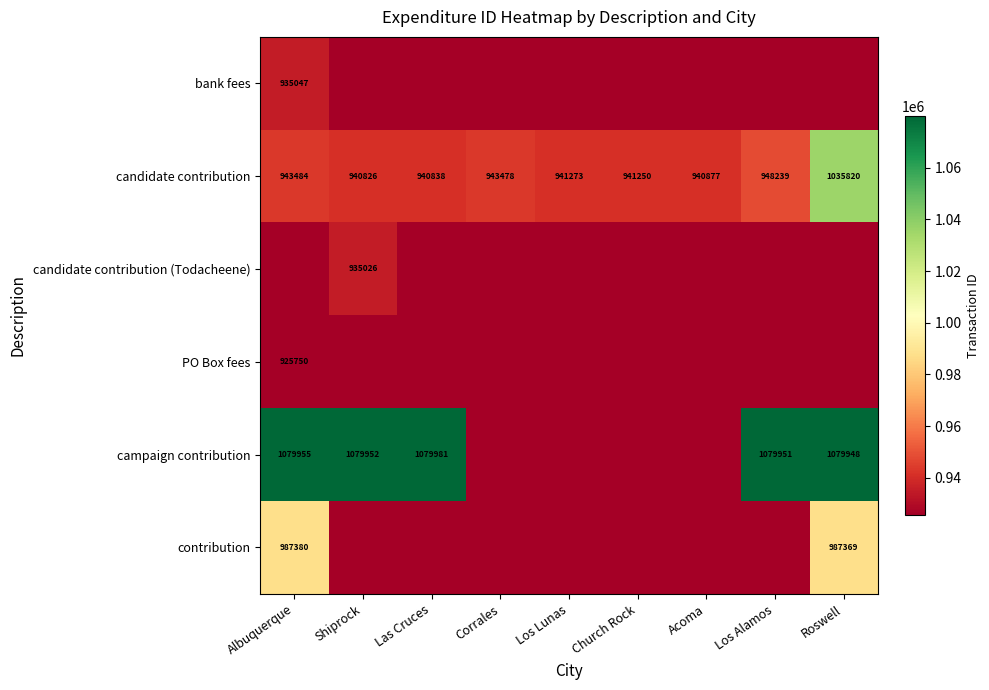

The campaign contribution series shows 1079952 at Shiprock. True or false?

True